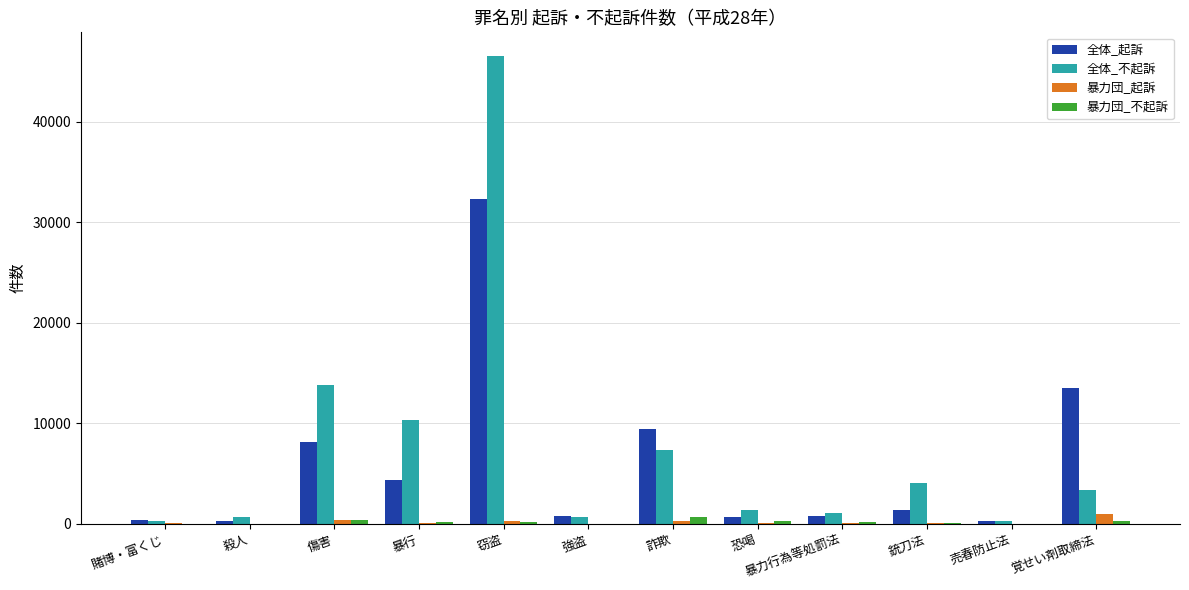

How many groups of bars are there?

12